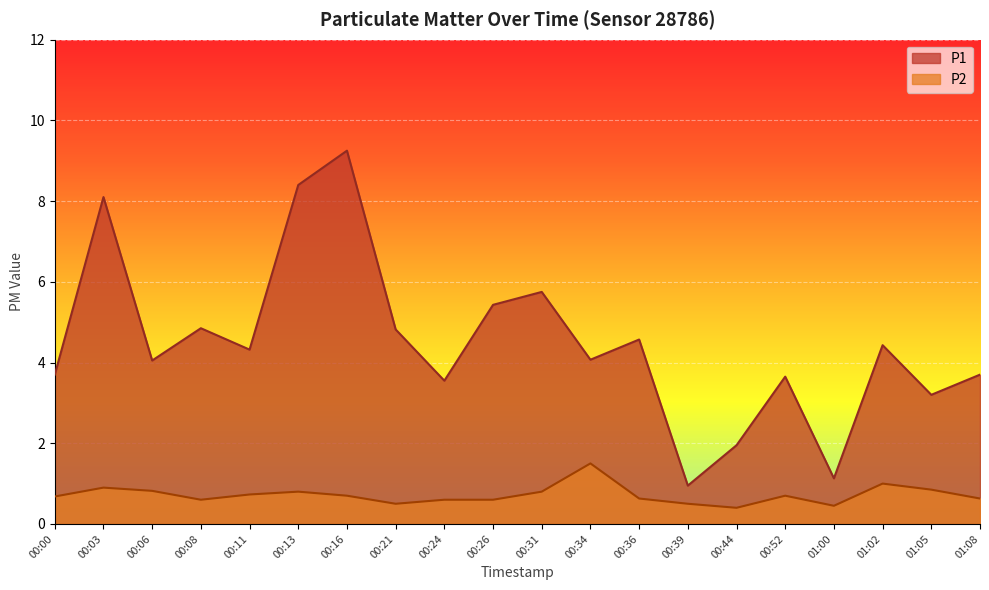

What is the total value across all series at 01:08?

4.3